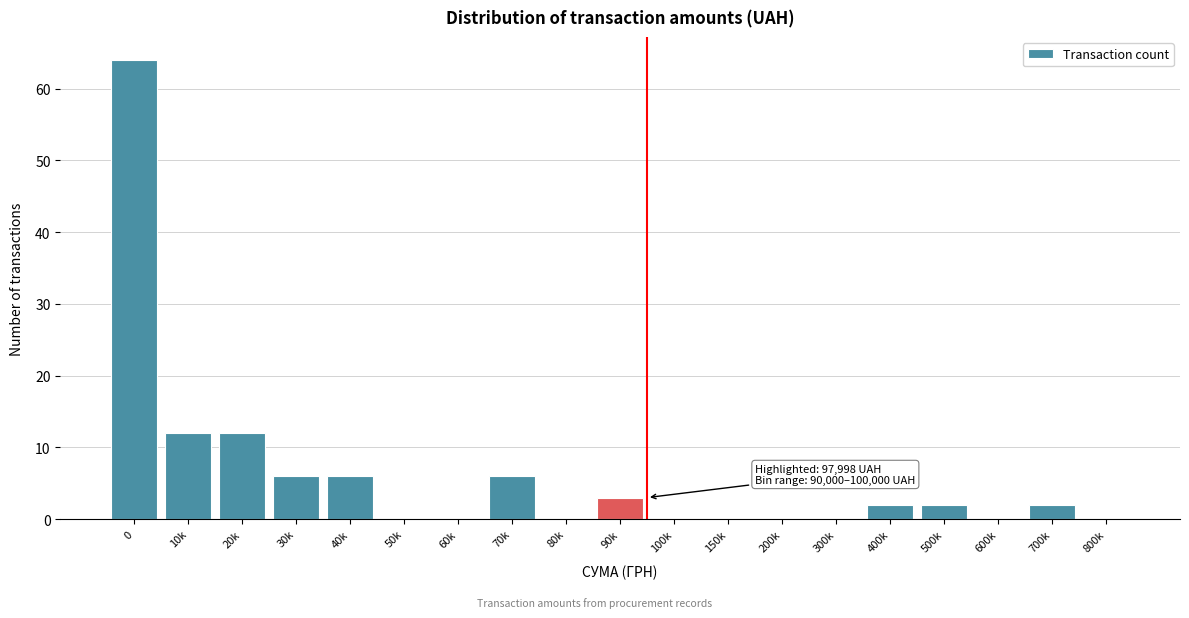

Reading left to right, transcribe all the data shown in this chart.

0=64	10k=12	20k=12	30k=6	40k=6	50k=0	60k=0	70k=6	80k=0	90k=3	100k=0	150k=0	200k=0	300k=0	400k=2	500k=2	600k=0	700k=2	800k=0